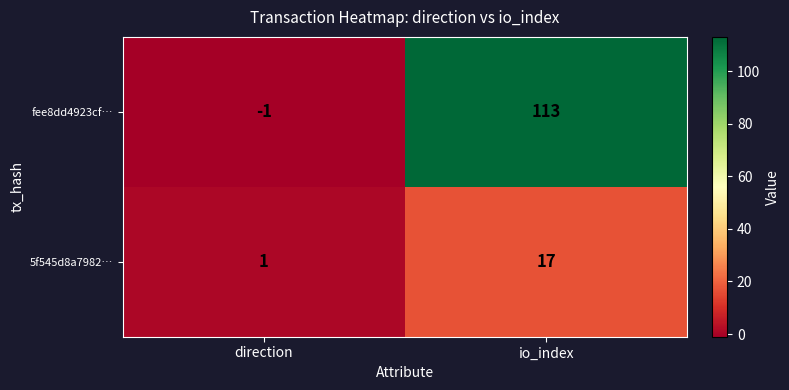

How many distinct data groups are displayed?

2